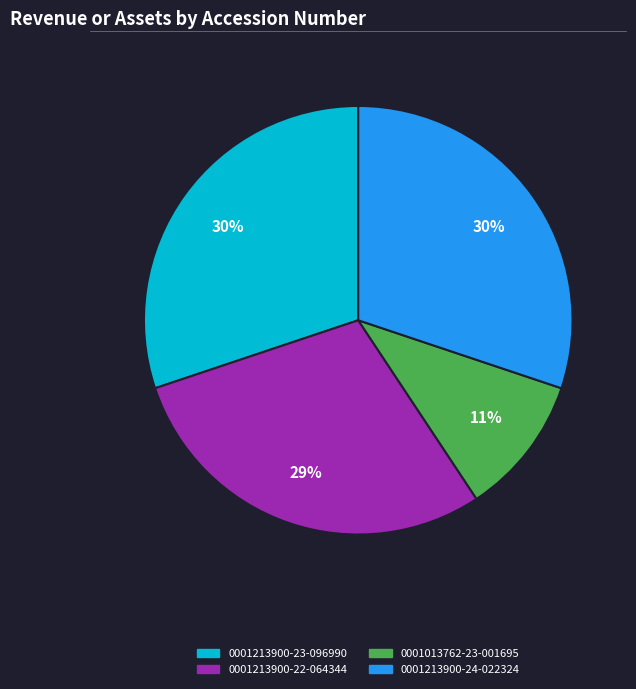

Is it true that 0001213900-23-096990 is 30% of the pie?

True